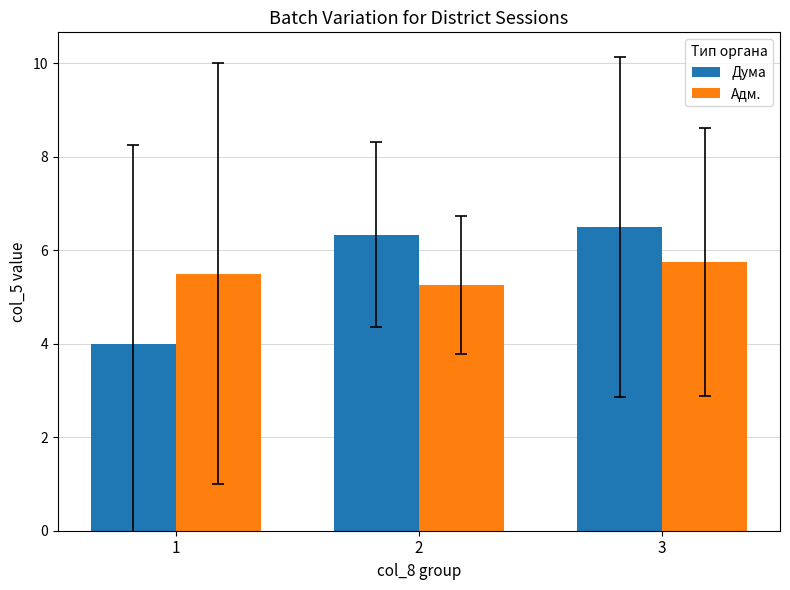

How many groups of bars are there?

3